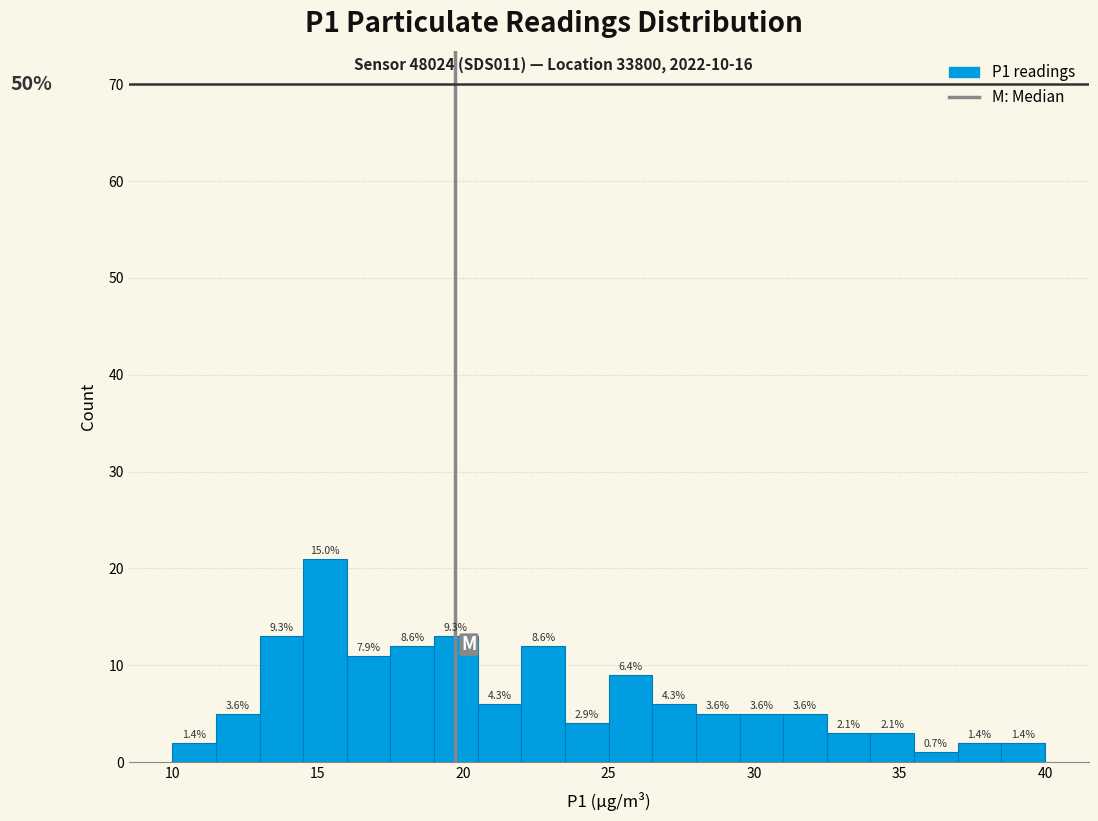

Around what value on the x-axis is the tallest bar? Give the approximate position of its centre, as read against the axis.

15.5